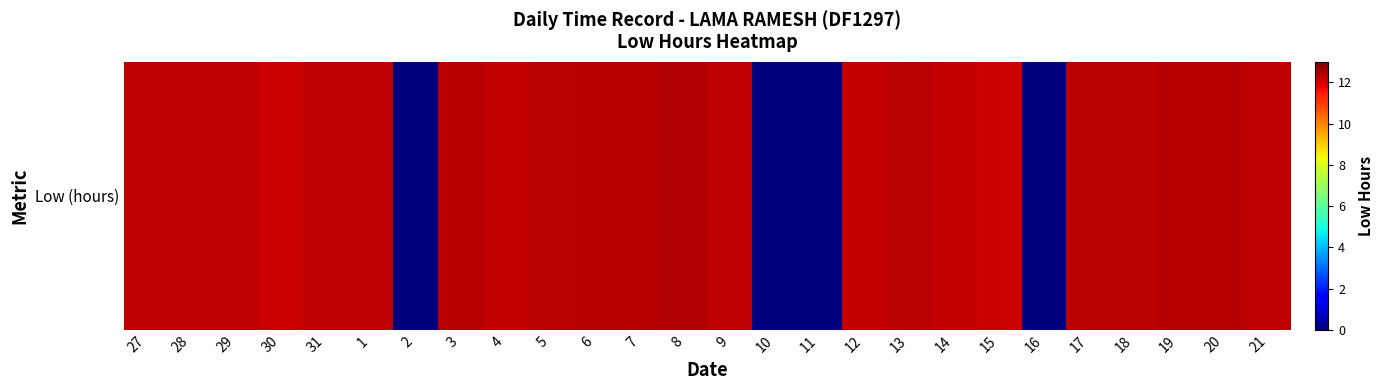

The value at 4 is 6.1. True or false?

False